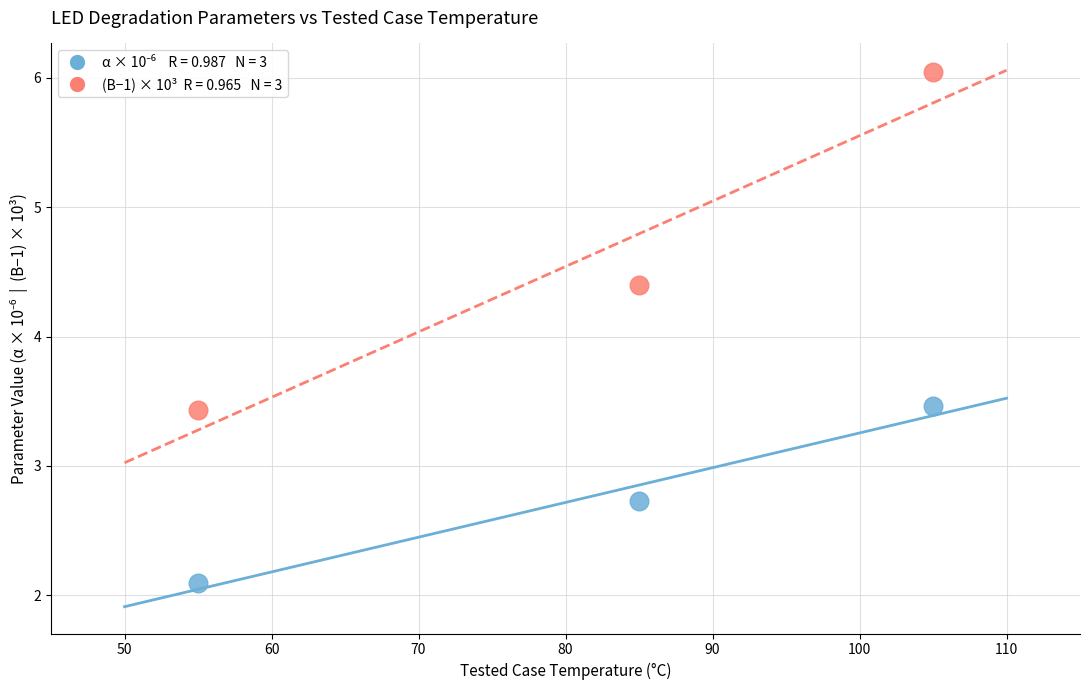

Across all series, what Y value is closest to 4?

4.4